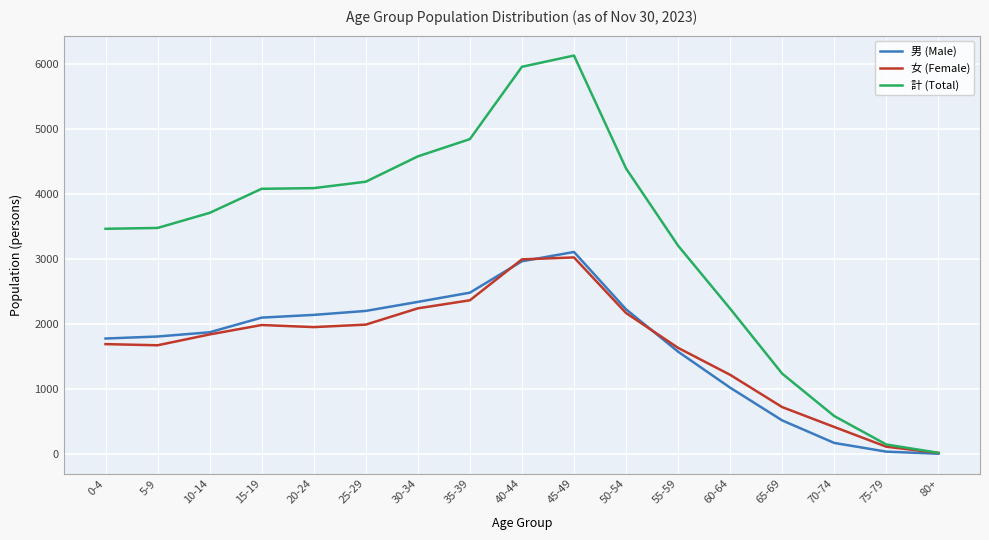

How many series are shown in this chart?

3